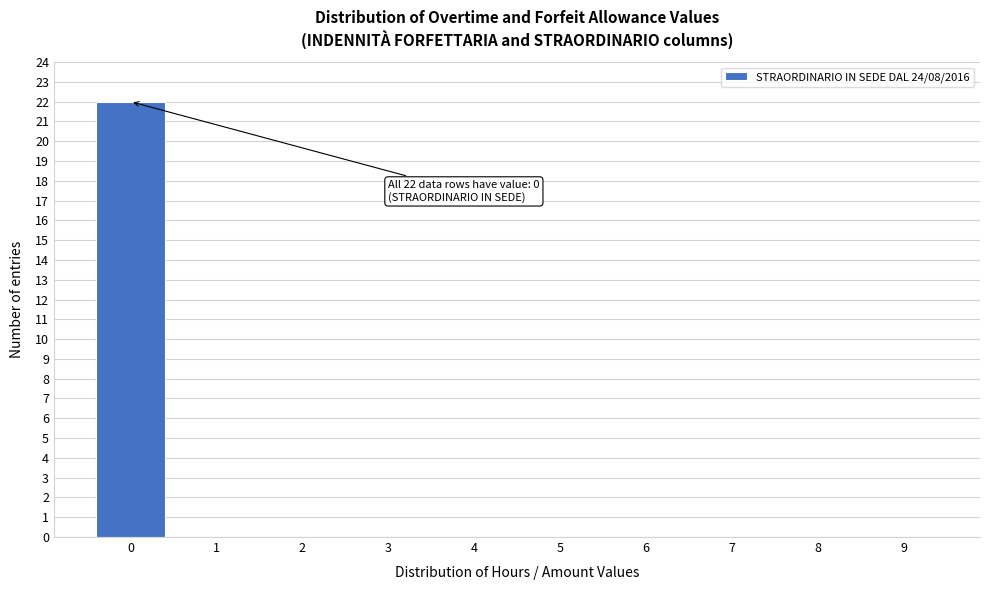

Which range on the x-axis has the tallest bar?

-0.5 to 0.5